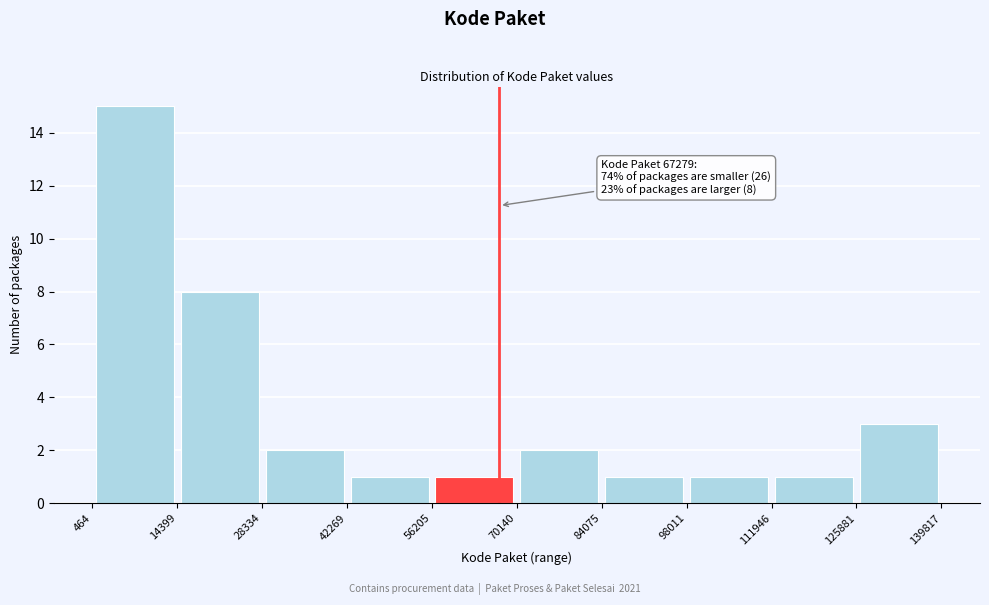

Over which range of the x-axis is the bar tallest?

464 to 14399